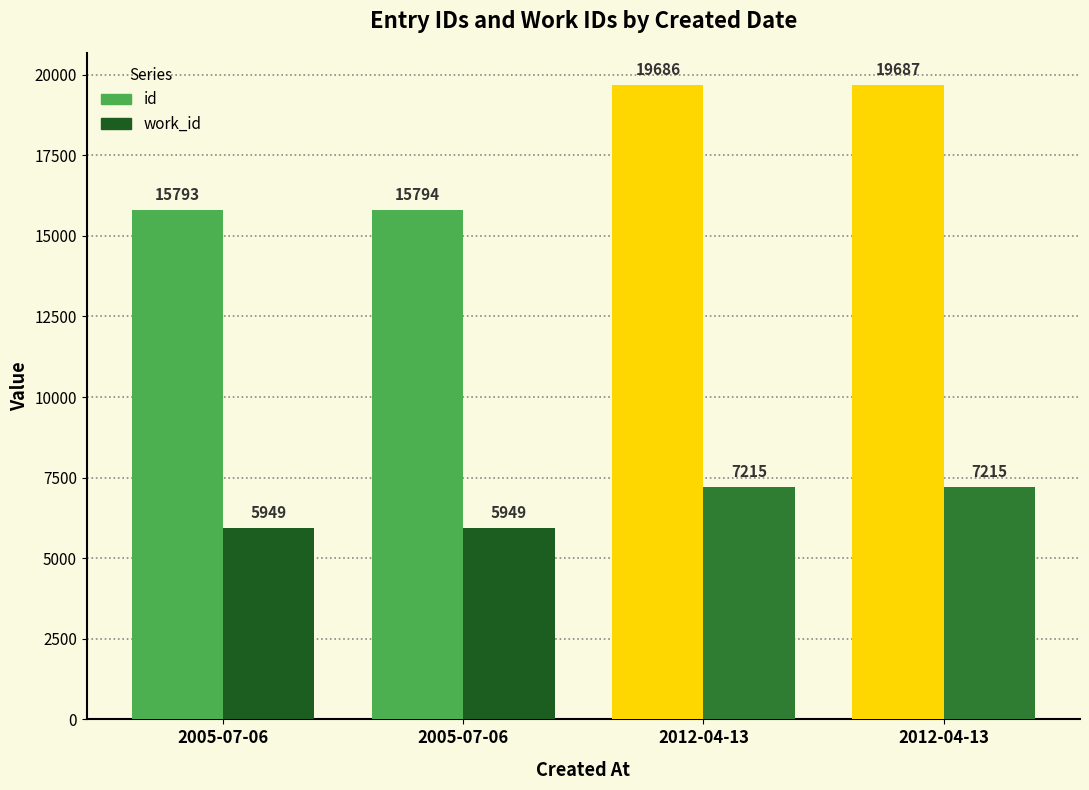

How many data points in work_id are less than 7215?

2